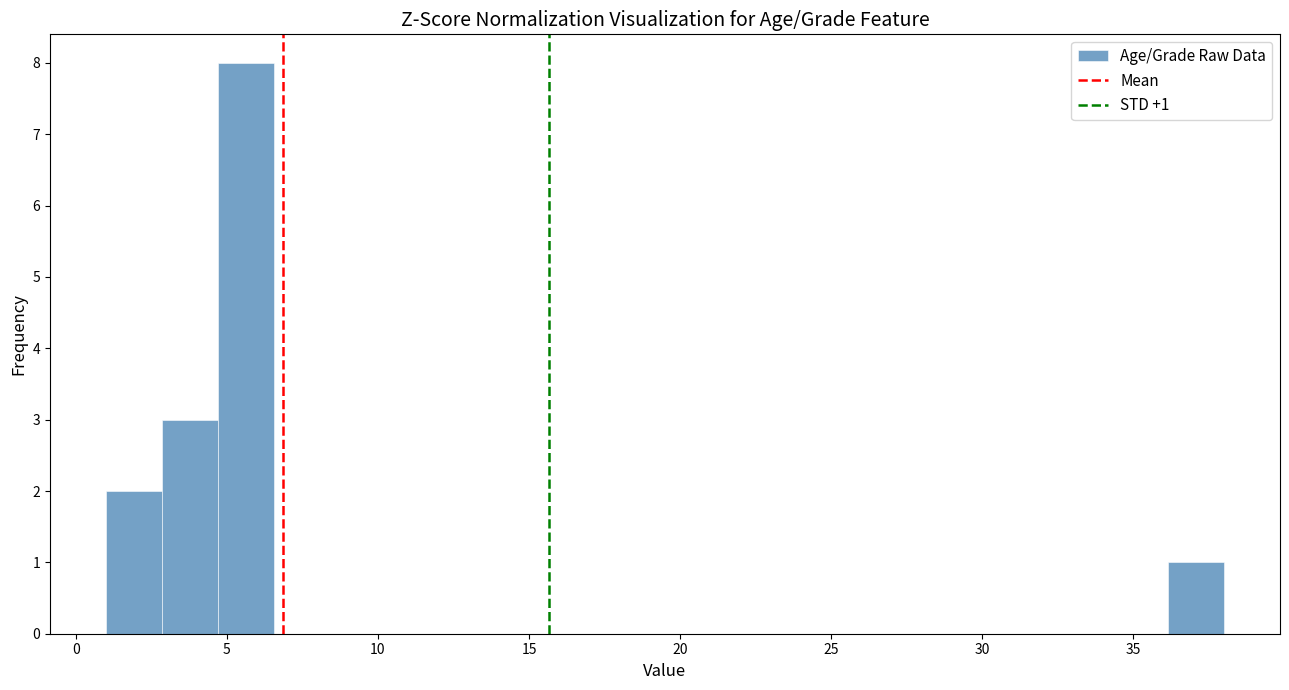

Around what value on the x-axis is the tallest bar? Give the approximate position of its centre, as read against the axis.

5.5